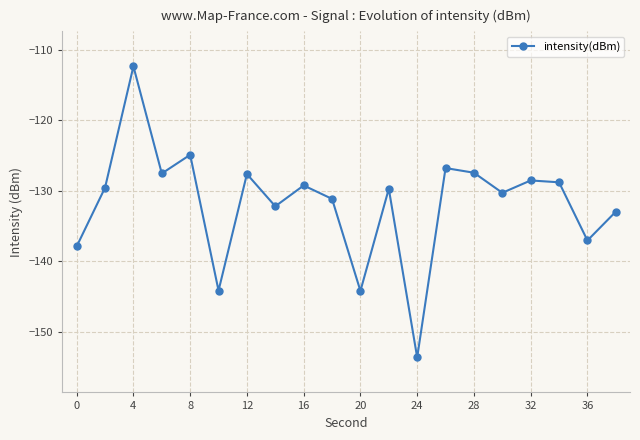

What is the difference between the second highest and minimum values?

28.7